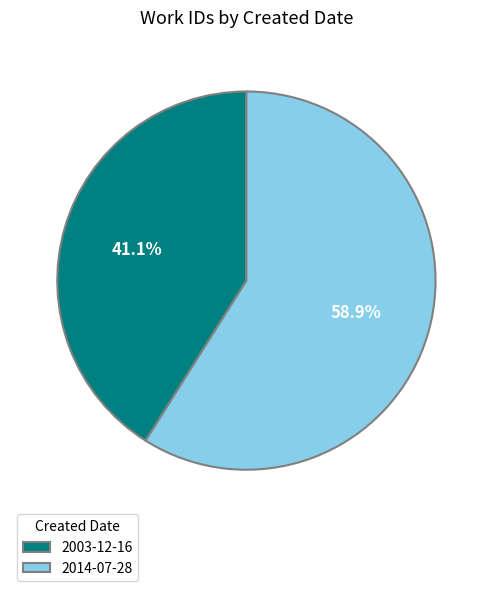

Count the number of slices in the pie.

2